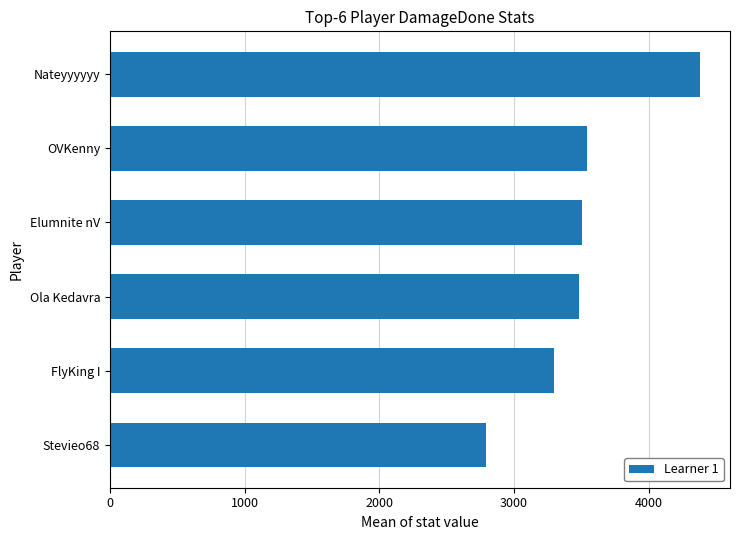

Reading bottom to top, extract all data points from this chart.

2794	3298	3482	3502	3544	4385